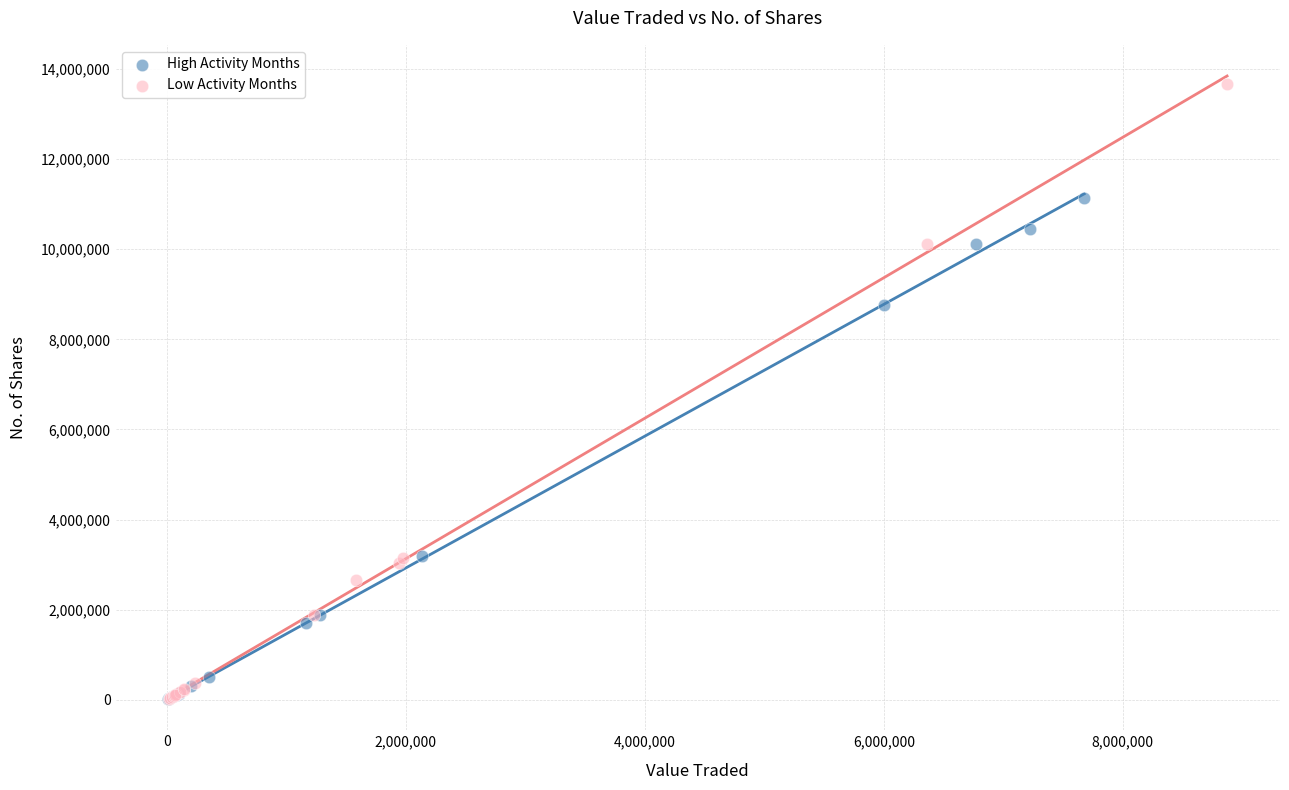

Which series has the widest spread of Y values?

Low Activity Months